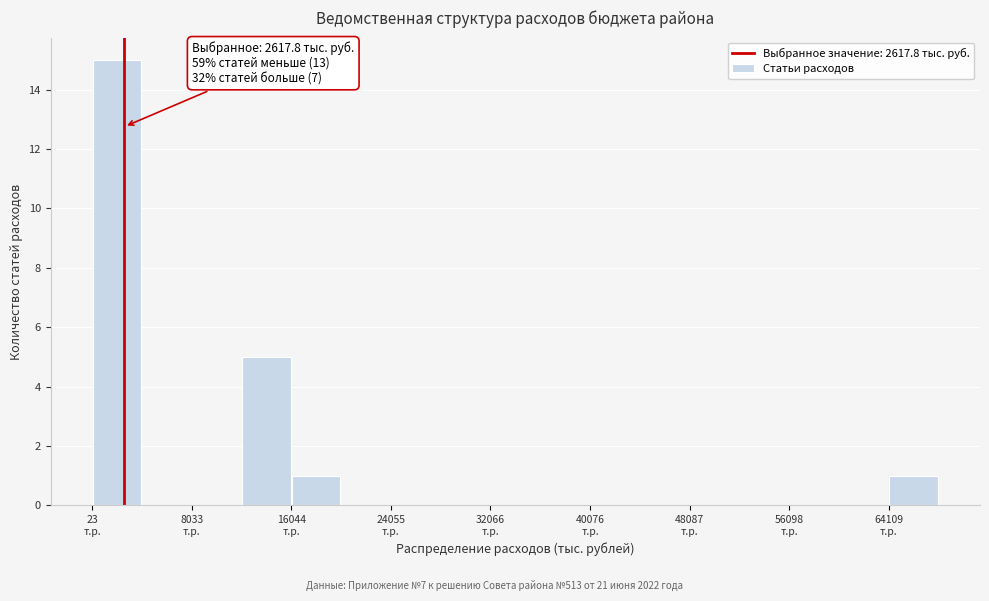

Over which range of the x-axis is the bar tallest?

0 to 4000